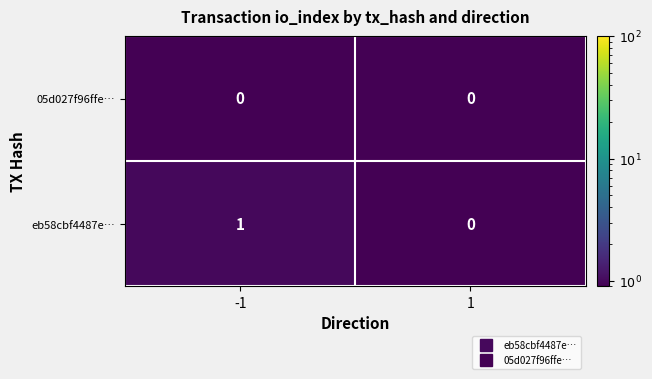

Which series has the largest total across all categories?

eb58cbf4487e…